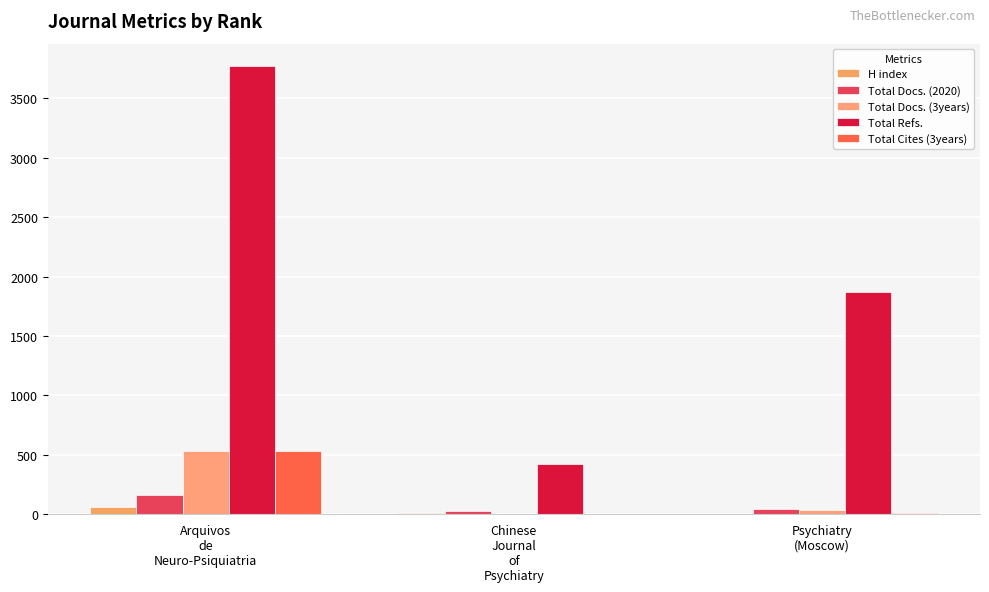

Where is Total Cites (3years) nearest to the value 265?

Psychiatry
(Moscow)